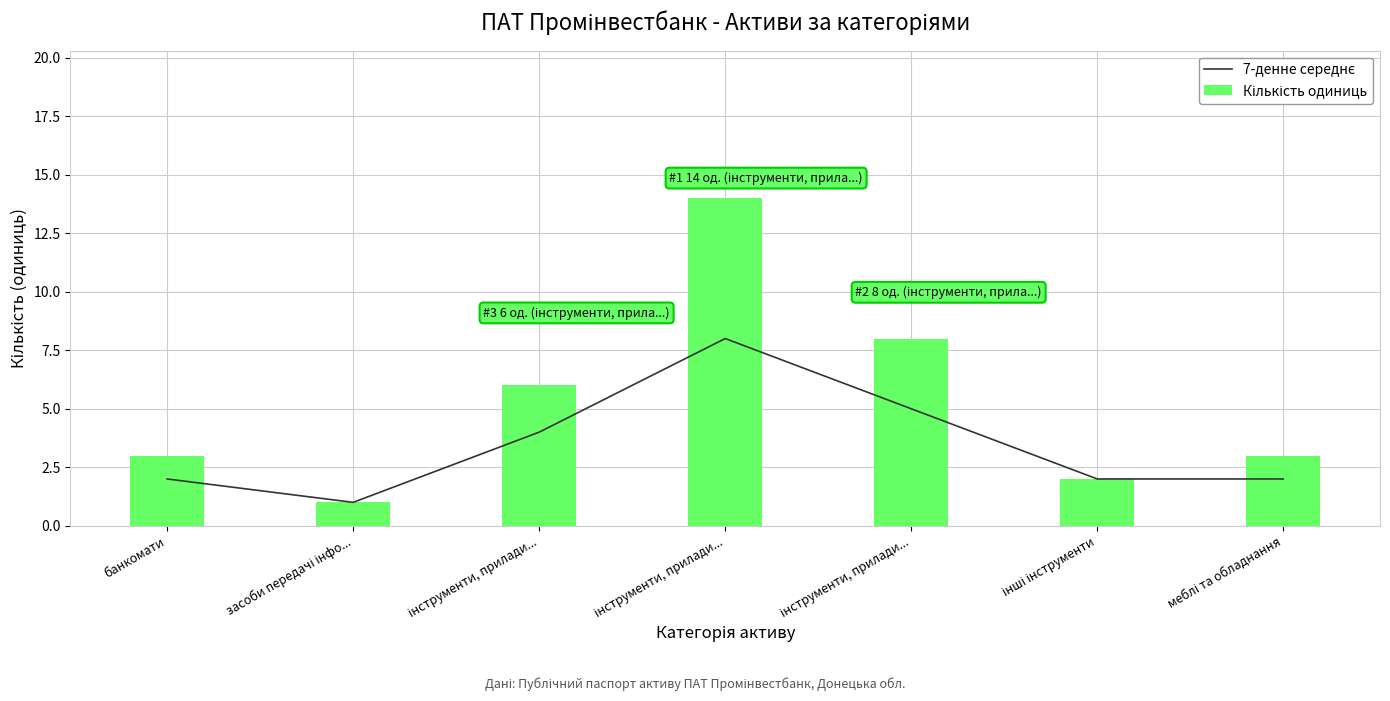

At which category is the sum across all series the highest?

інструменти, прилади...